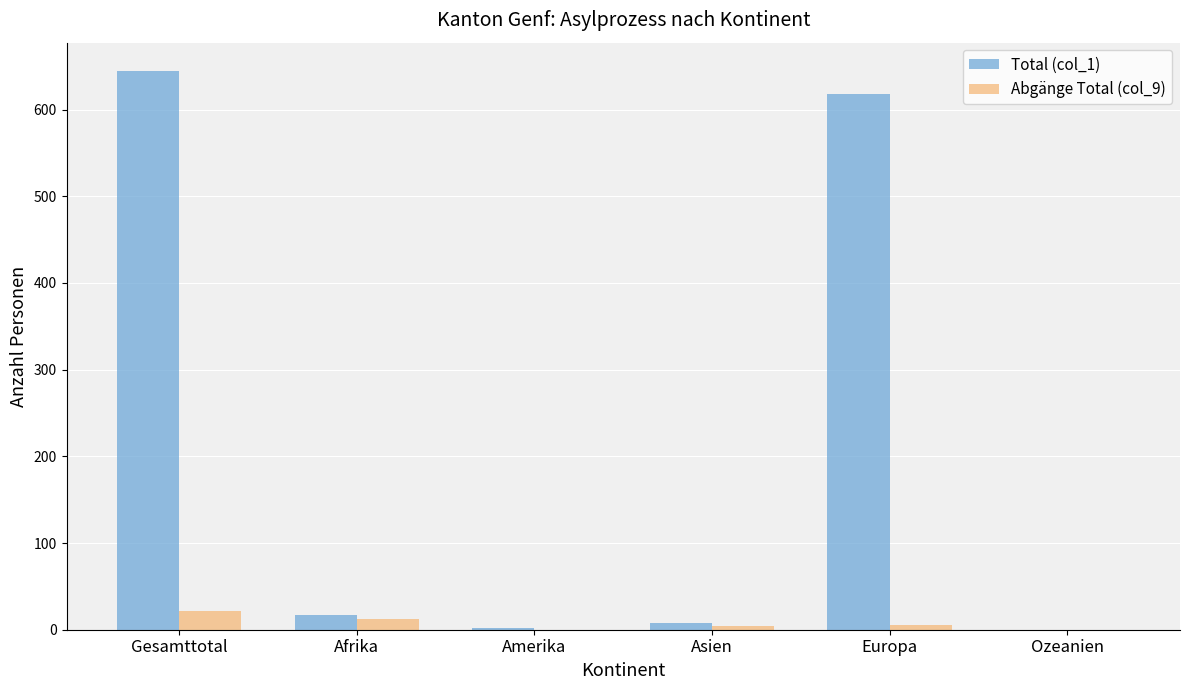

True or false: Total (col_1) has a value of 645 at Gesamttotal.

True